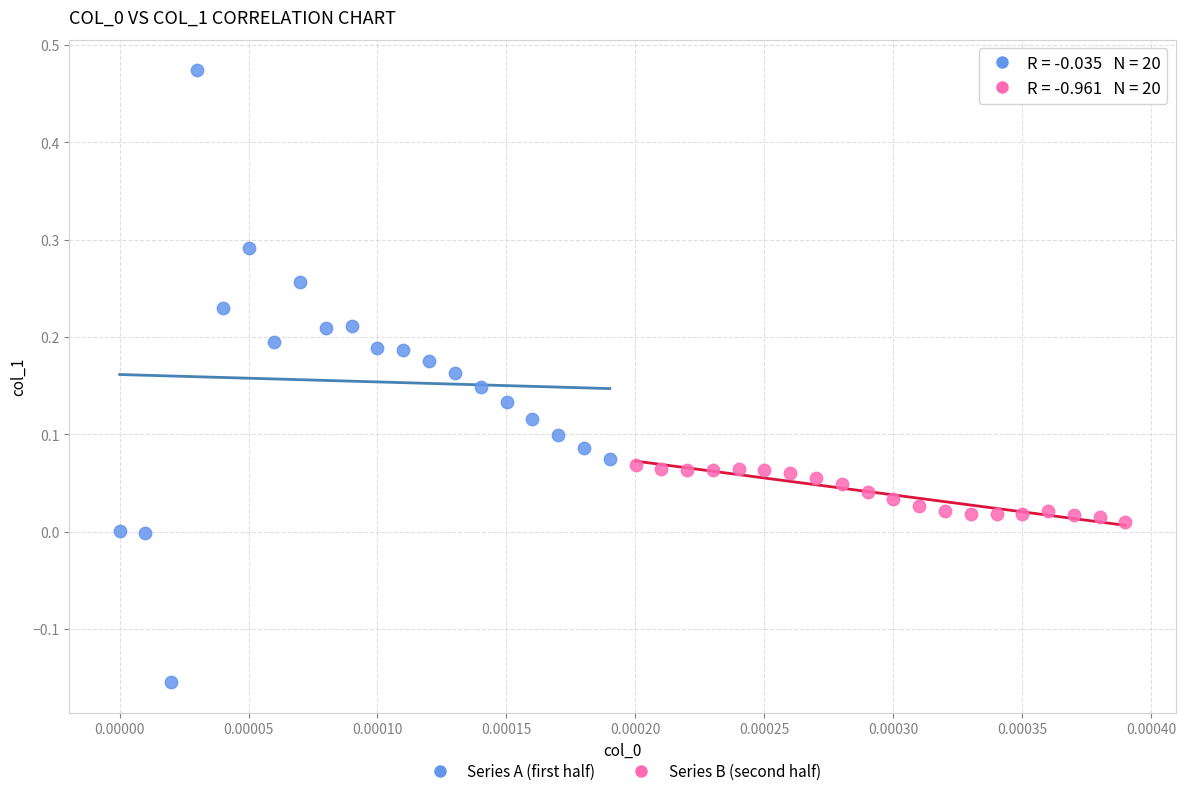

Which series contains the lowest Y value?

Series A (first half)